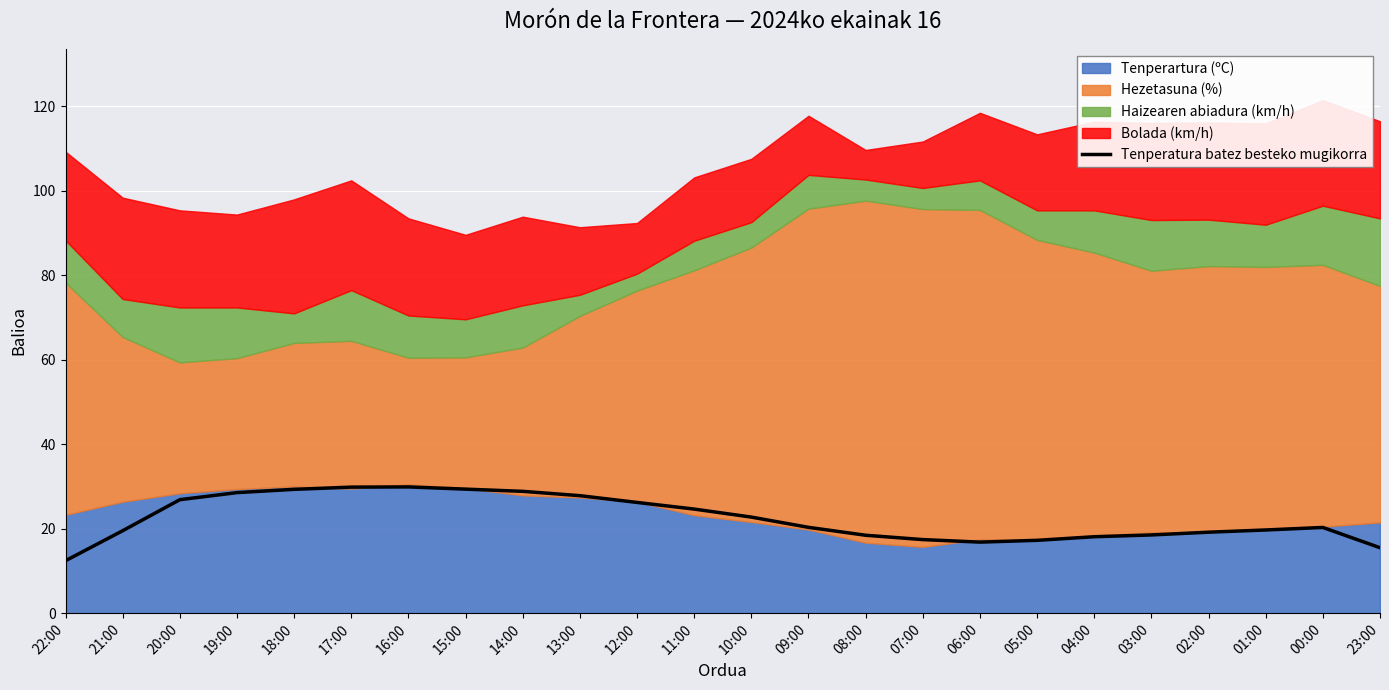

Is it true that Tenperatura batez besteko mugikorra equals 28.9 at 14:00?

True